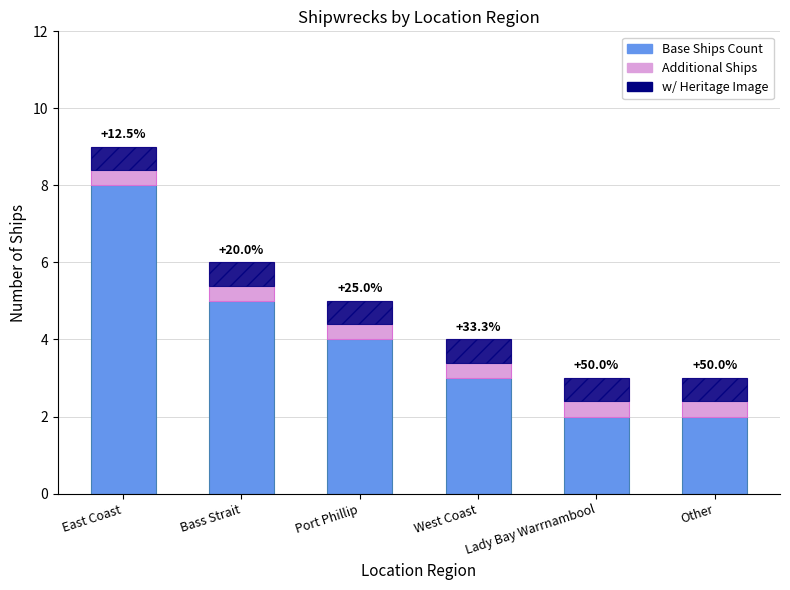

What is the greatest value displayed?

8.0